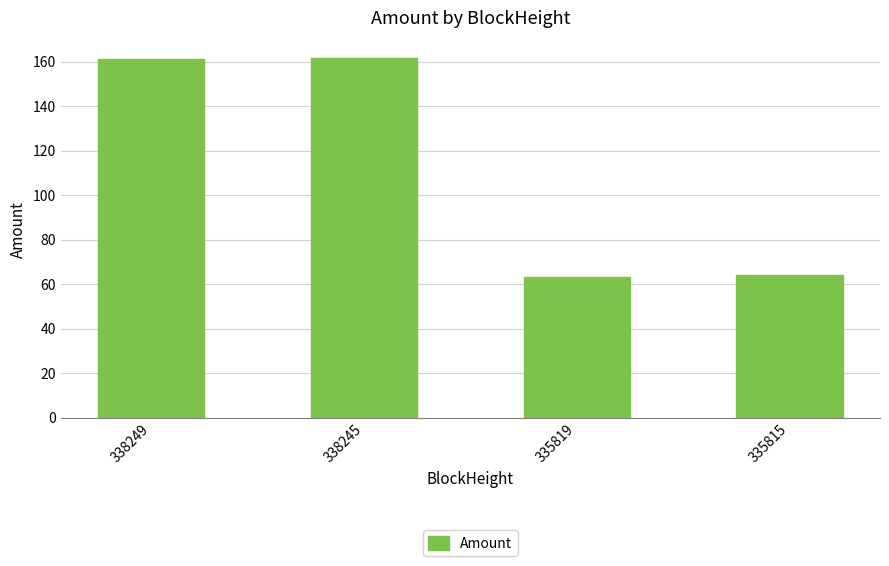

The value at 335815 is 64.2. True or false?

True